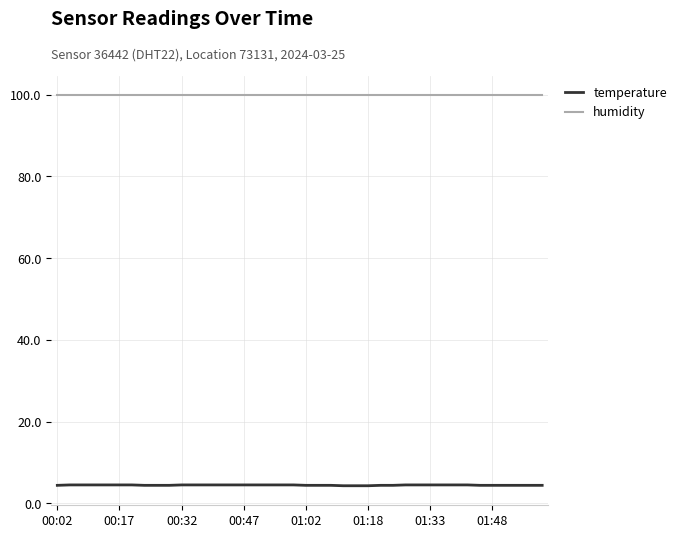

Which series has the largest range (max minus min)?

temperature